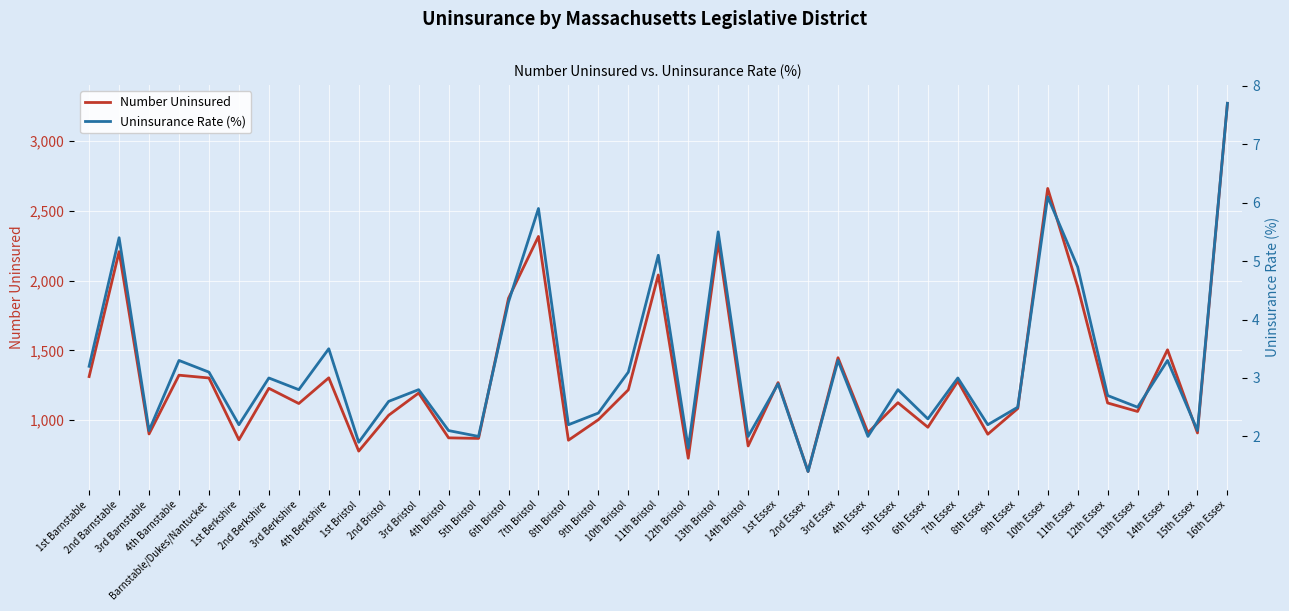

True or false: Uninsurance Rate (%) and Number Uninsured intersect in this chart.

False